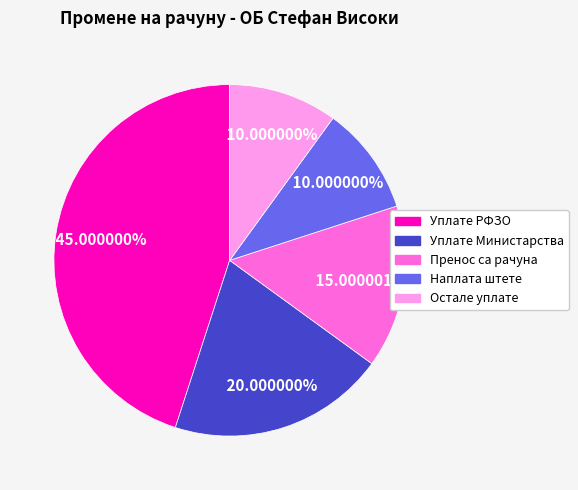

Does any single category account for the majority?

No